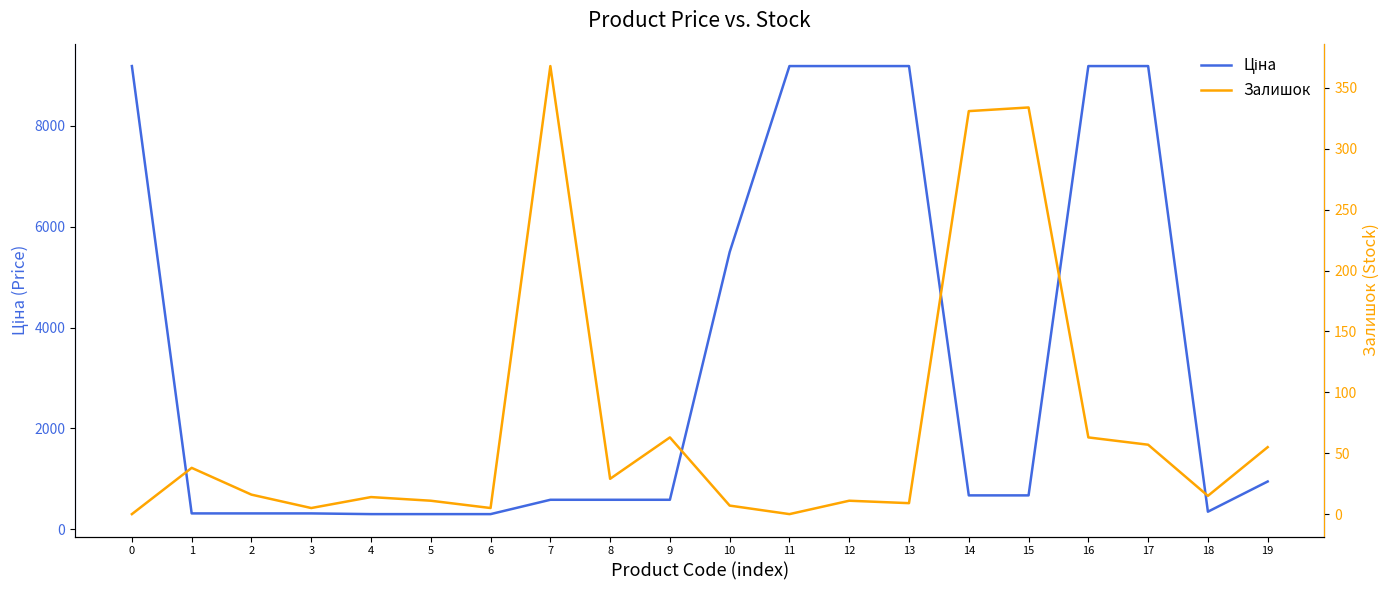

What is the sum of the Ціна values at 18 and 14?

1020.8